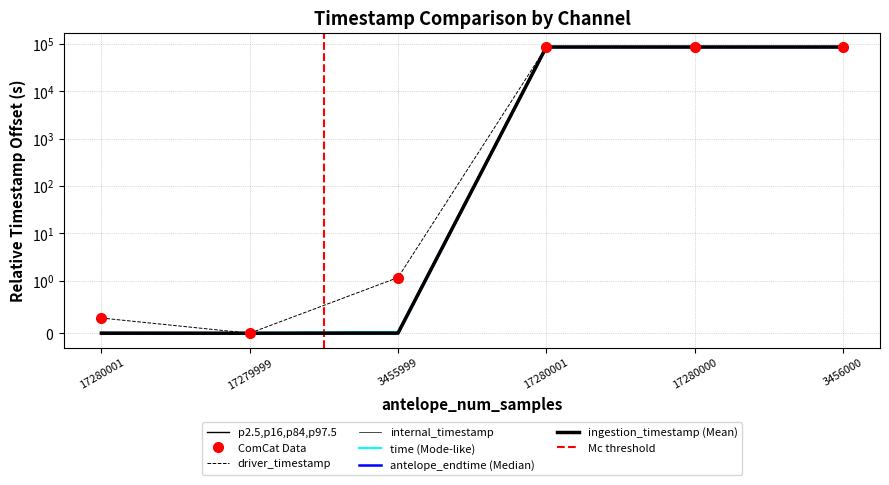

How many lines are shown in the chart?

6